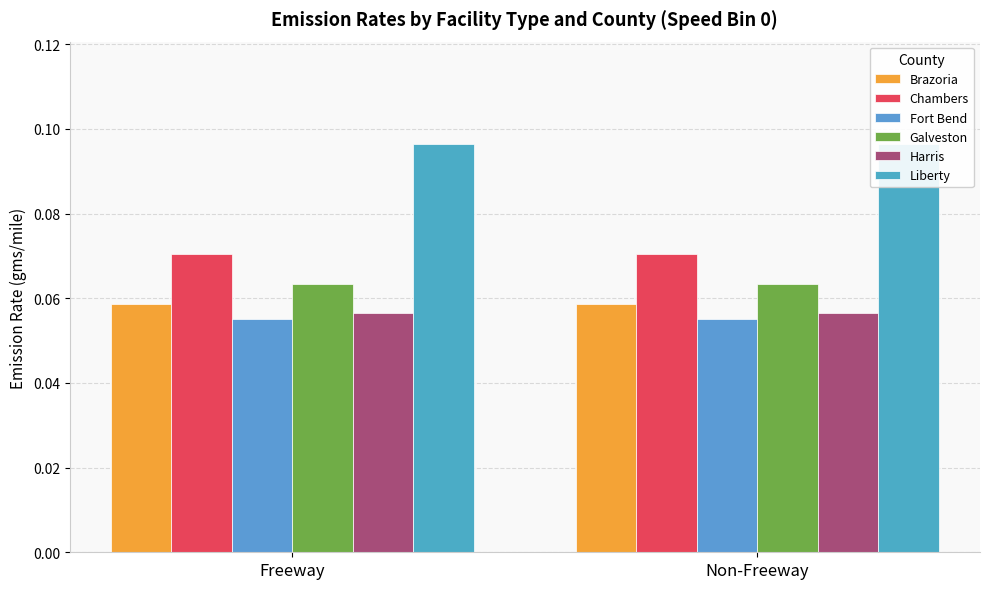

What are all the series names shown in the legend?

Brazoria, Chambers, Fort Bend, Galveston, Harris, Liberty